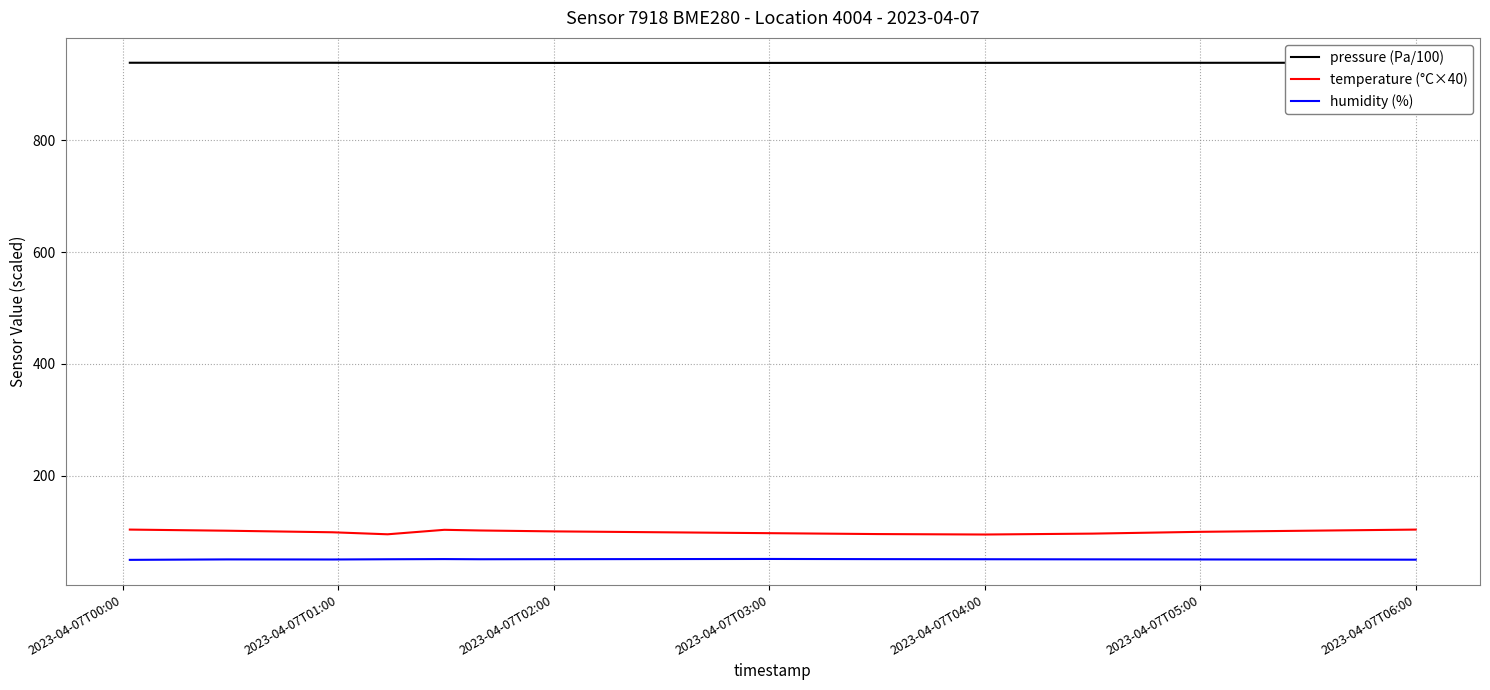

The value of temperature (°C×40) at 2023-04-07T06:00 is 104.0. True or false?

True